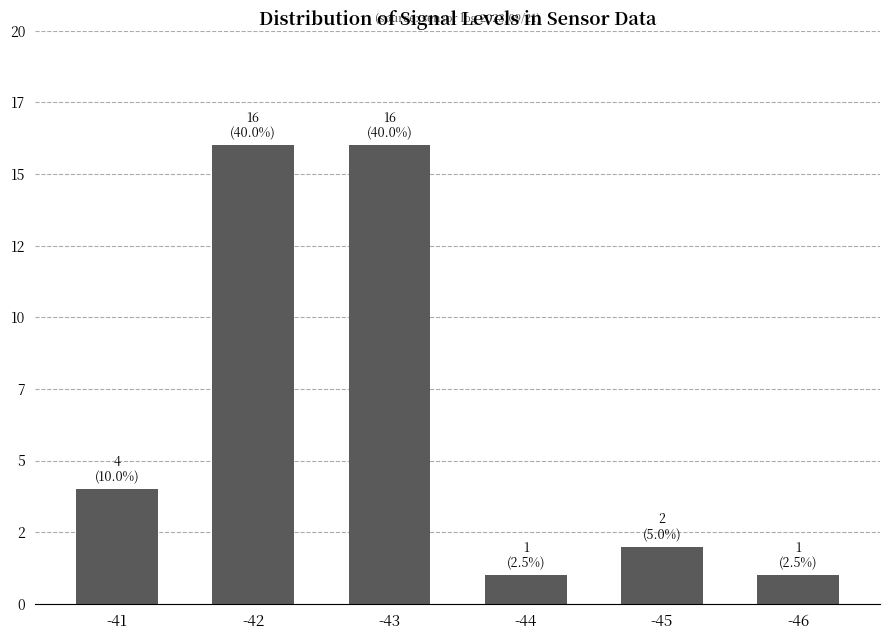

What is the change in value from -43 to -46?

-15